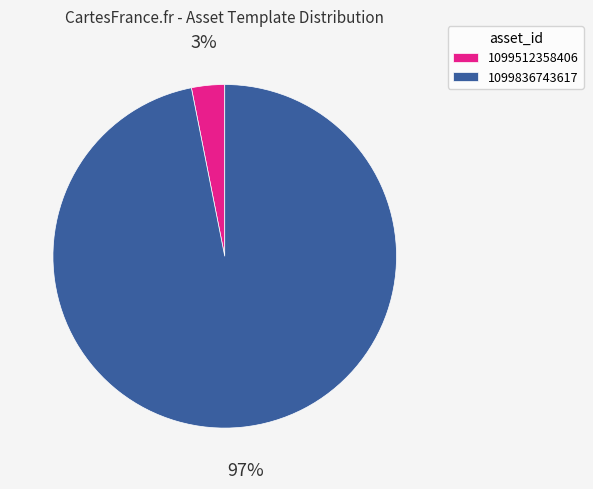

Do 1099836743617 and 1099512358406 together represent more than half of the pie?

Yes